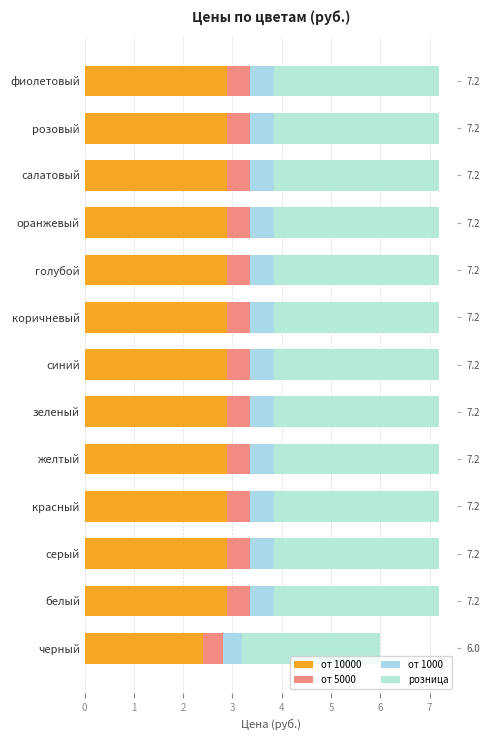

What is the approximate value of от 1000 at зеленый?

0.5